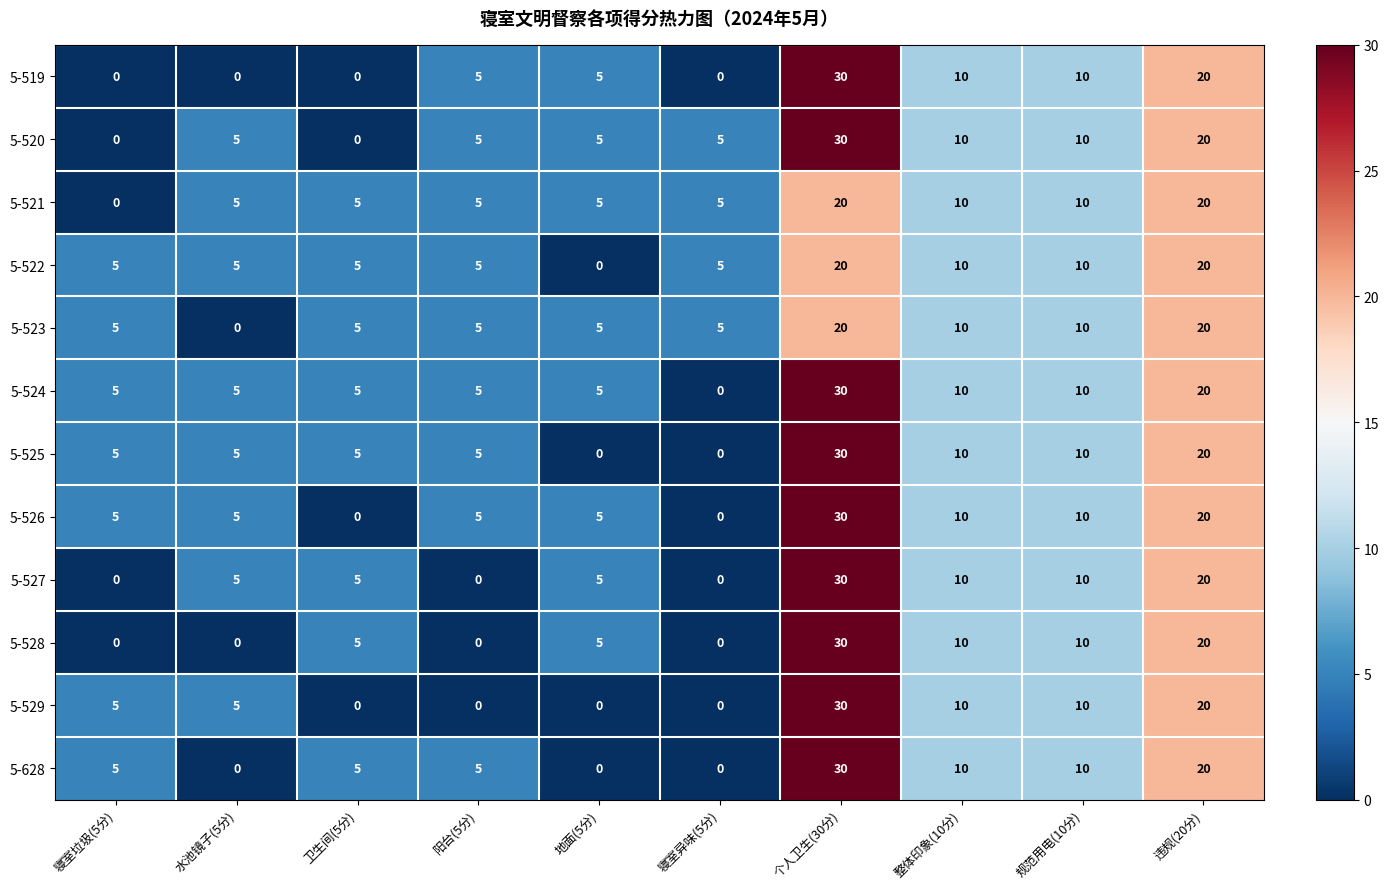

How many data points in 5-519 are less than 5?

4